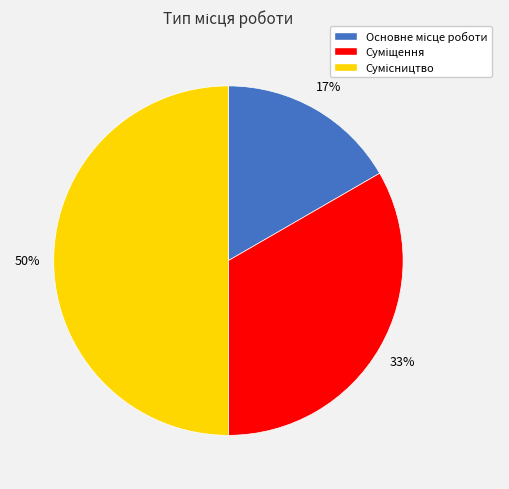

To the nearest percent, what is the difference between the largest and smallest slice percentages?

33%